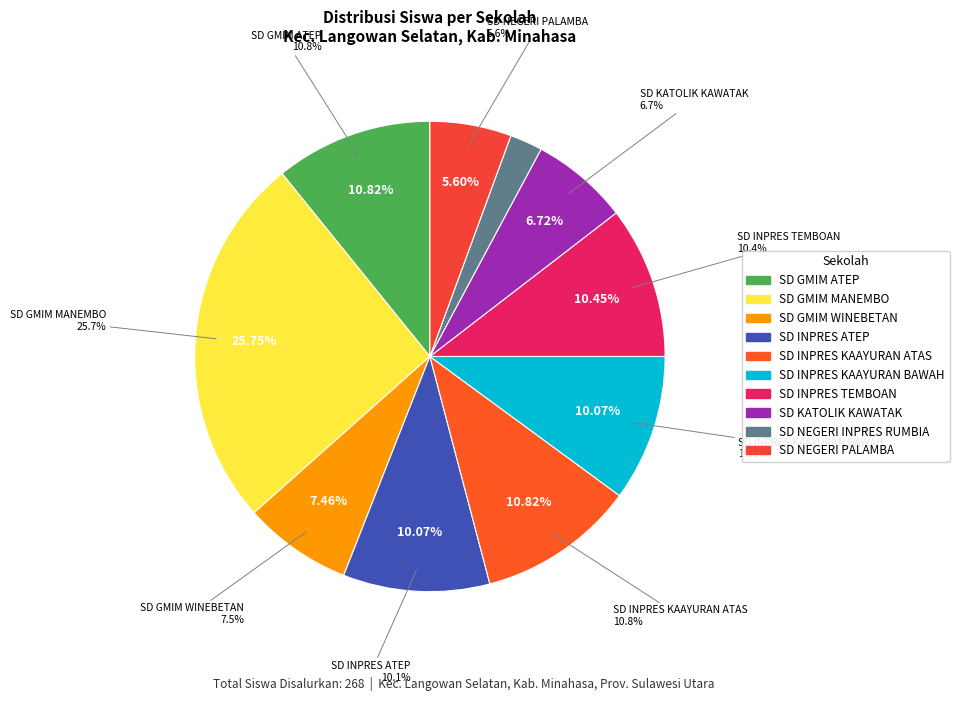

Which category has the smallest portion of the pie?

SD NEGERI INPRES RUMBIA